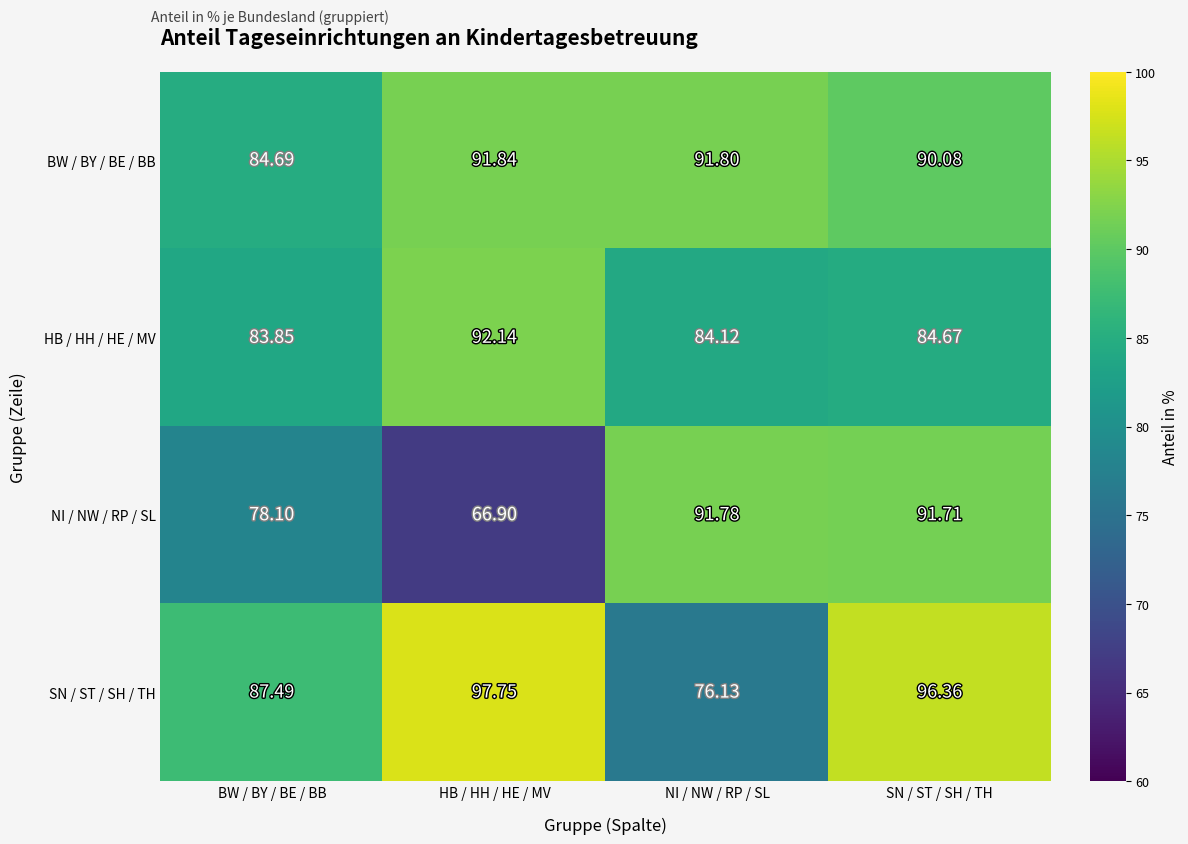

Rank the series by their maximum value, from lowest to highest.

NI / NW / RP / SL, BW / BY / BE / BB, HB / HH / HE / MV, SN / ST / SH / TH